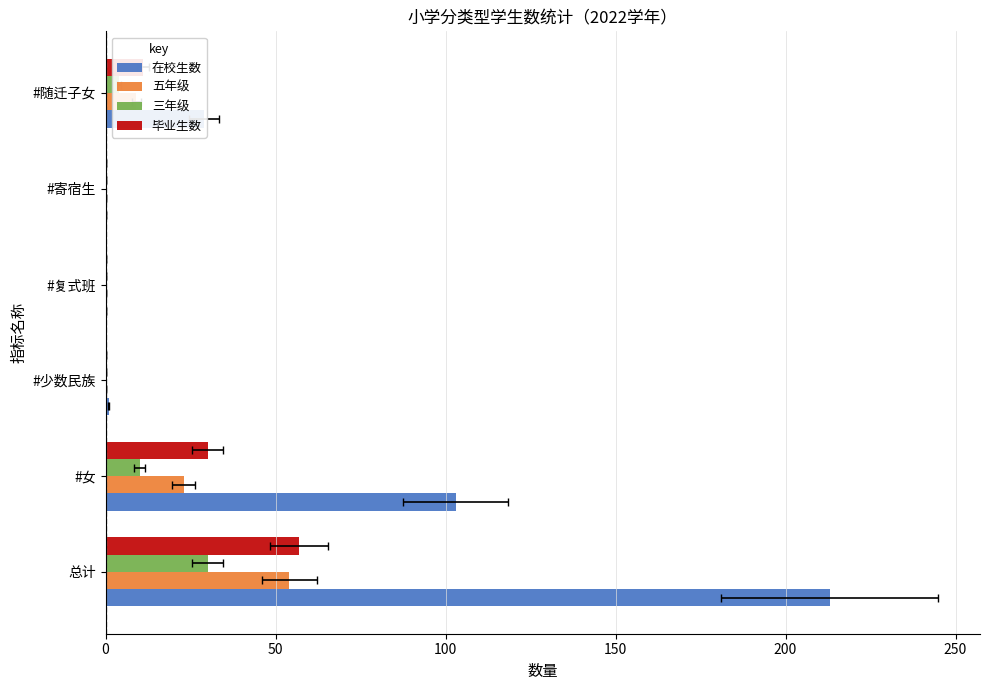

Between #女 and #复式班, which series saw the biggest shift?

在校生数